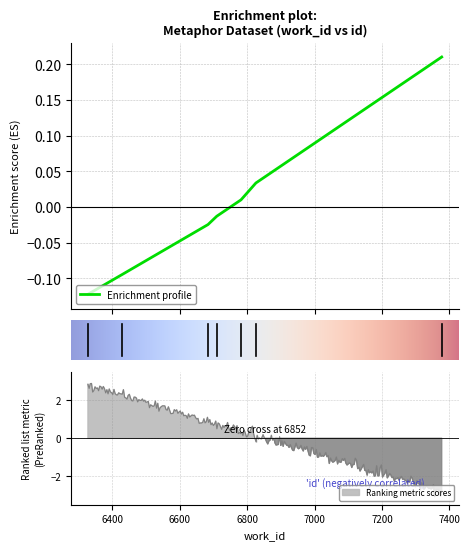

Where is the data nearest to the value 0?

6782